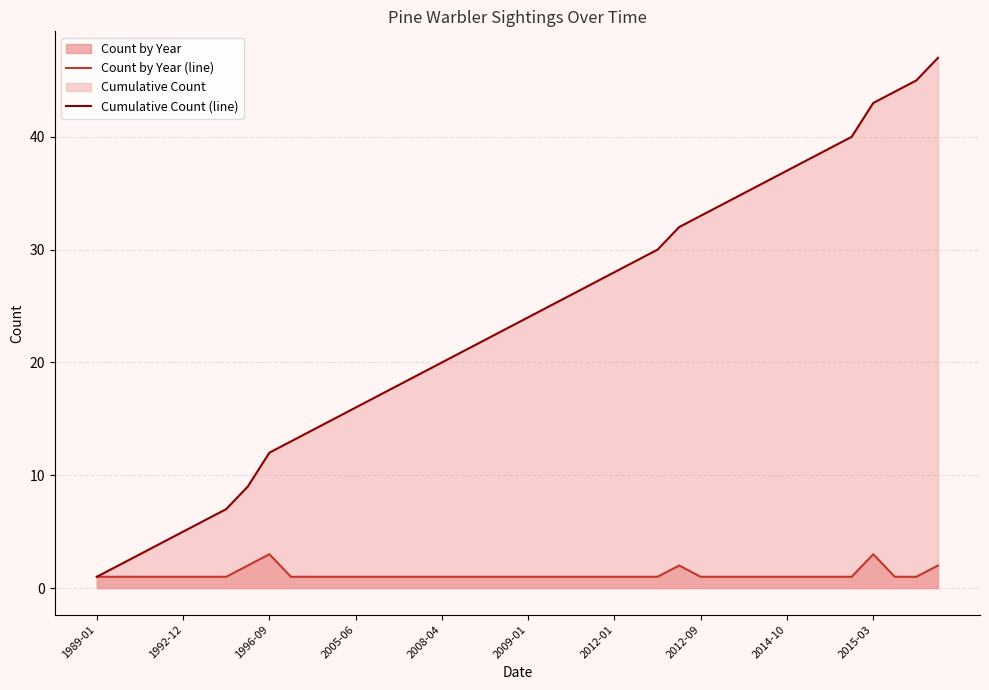

Which label corresponds to the smallest value in the chart?

1989-01